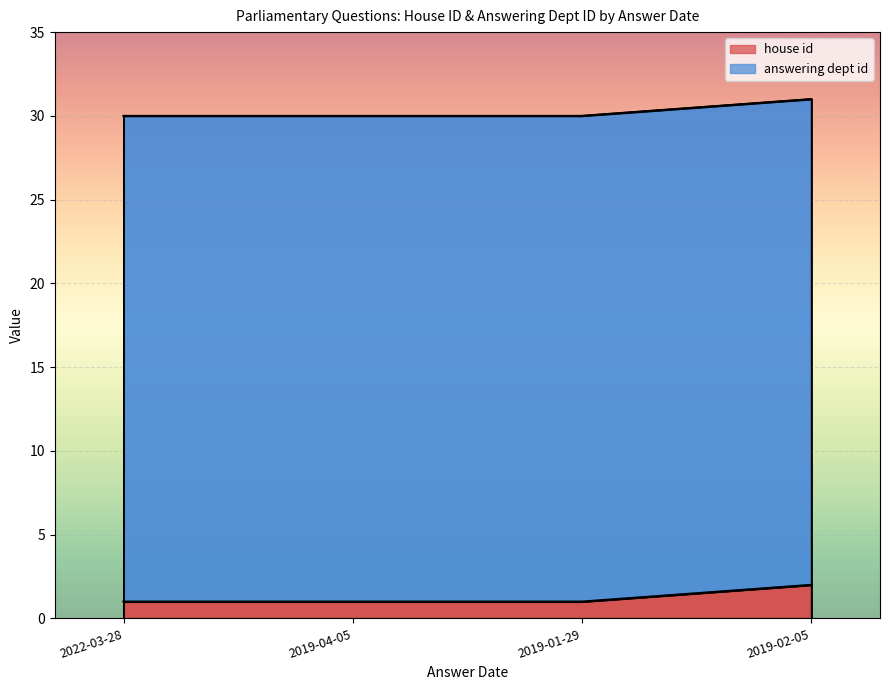

At which category does the chart reach its minimum across all series?

2022-03-28